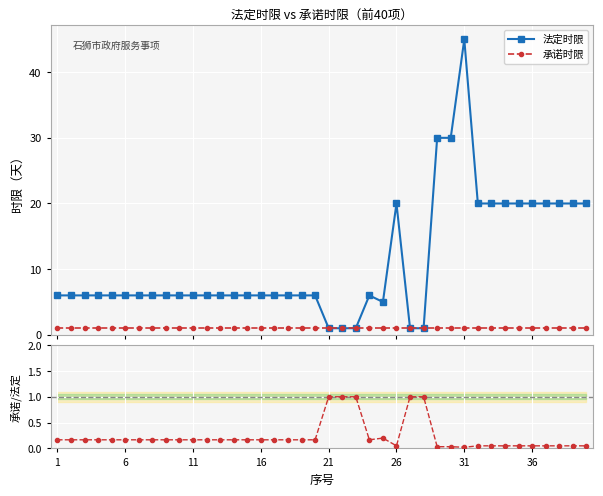

Does the chart display data point markers on the line(s)?

Yes